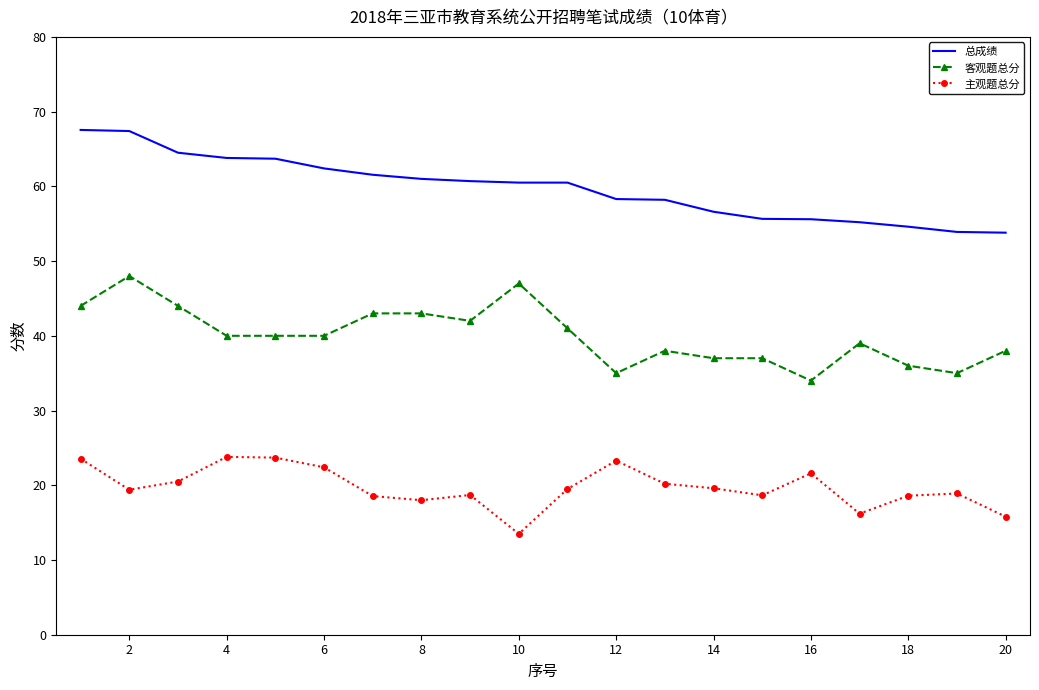

What is the difference between the maximum and minimum values in the 客观题总分 series?

14.0